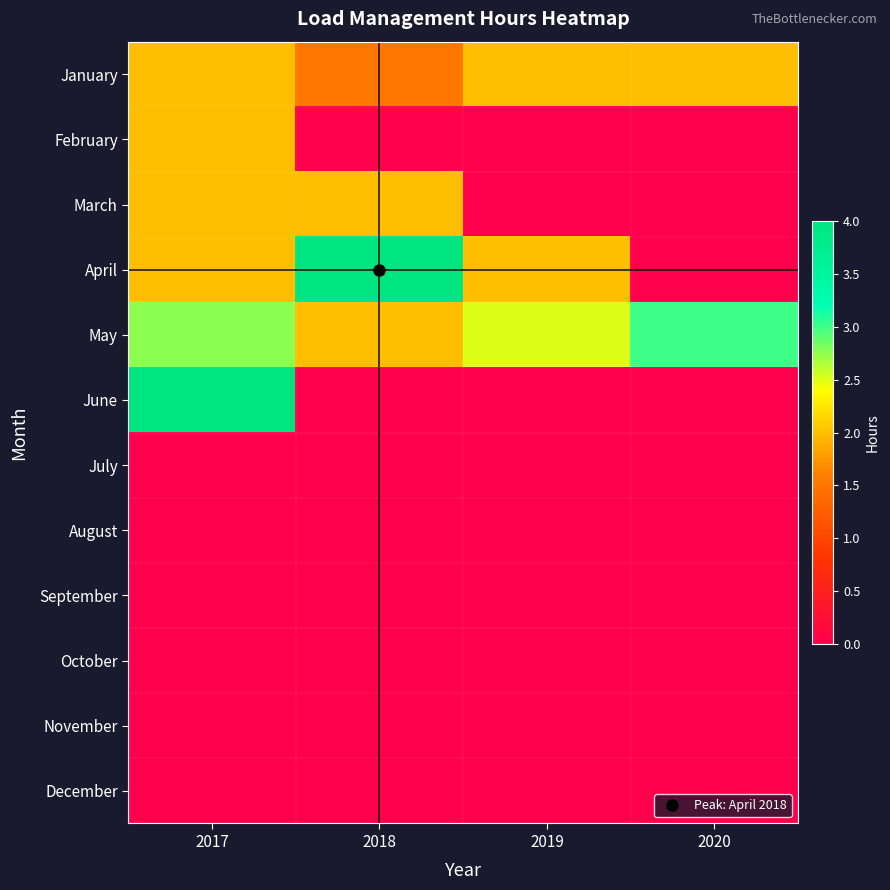

Reading left to right, list all the values displayed in this chart.

January: 2017=2.0	2018=1.5	2019=2.0	2020=2.0
February: 2017=2.0	2018=0.0	2019=0.0	2020=0.0
March: 2017=2.0	2018=2.0	2019=0.0	2020=0.0
April: 2017=2.0	2018=4.0	2019=2.0	2020=0.0
May: 2017=2.8	2018=2.0	2019=2.5	2020=3.0
June: 2017=4.0	2018=0.0	2019=0.0	2020=0.0
July: 2017=0.0	2018=0.0	2019=0.0	2020=0.0
August: 2017=0.0	2018=0.0	2019=0.0	2020=0.0
September: 2017=0.0	2018=0.0	2019=0.0	2020=0.0
October: 2017=0.0	2018=0.0	2019=0.0	2020=0.0
November: 2017=0.0	2018=0.0	2019=0.0	2020=0.0
December: 2017=0.0	2018=0.0	2019=0.0	2020=0.0